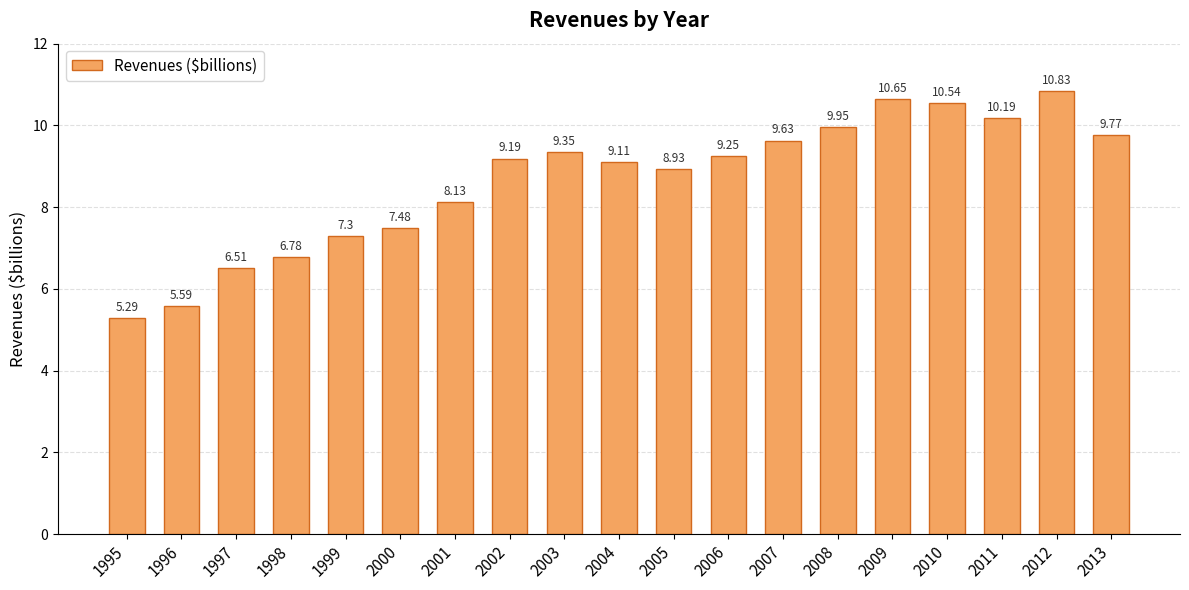

Rank the categories by value from lowest to highest.

1995, 1996, 1997, 1998, 1999, 2000, 2001, 2005, 2004, 2002, 2006, 2003, 2007, 2013, 2008, 2011, 2010, 2009, 2012